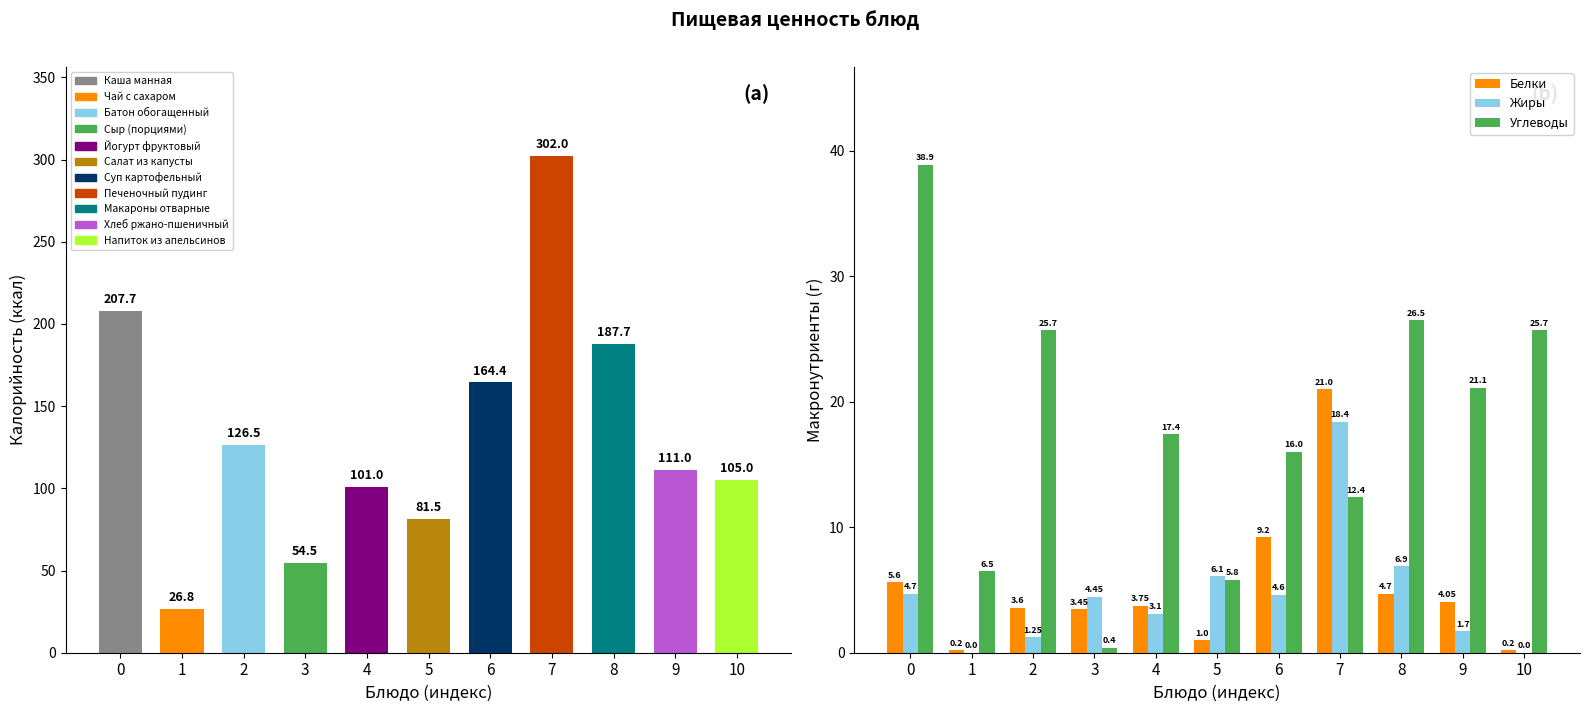

Reading left to right, what are all the values shown in this chart?

Калорийность: 207.7	26.8	126.5	54.5	101.0	81.5	164.4	302.0	187.7	111.0	105.0
Белки: 5.6	0.2	3.6	3.5	3.8	1.0	9.2	21.0	4.7	4.0	0.2
Жиры: 4.7	0.0	1.2	4.5	3.1	6.1	4.6	18.4	6.9	1.7	0.0
Углеводы: 38.9	6.5	25.7	0.4	17.4	5.8	16.0	12.4	26.5	21.1	25.7